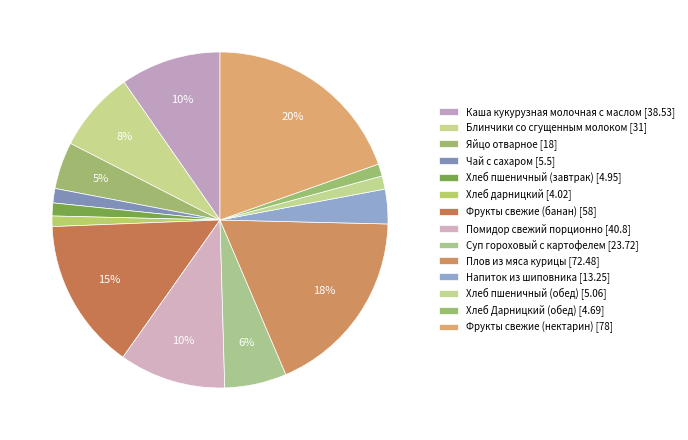

What percentage is the Суп гороховый с картофелем slice, to the nearest percent?

6%